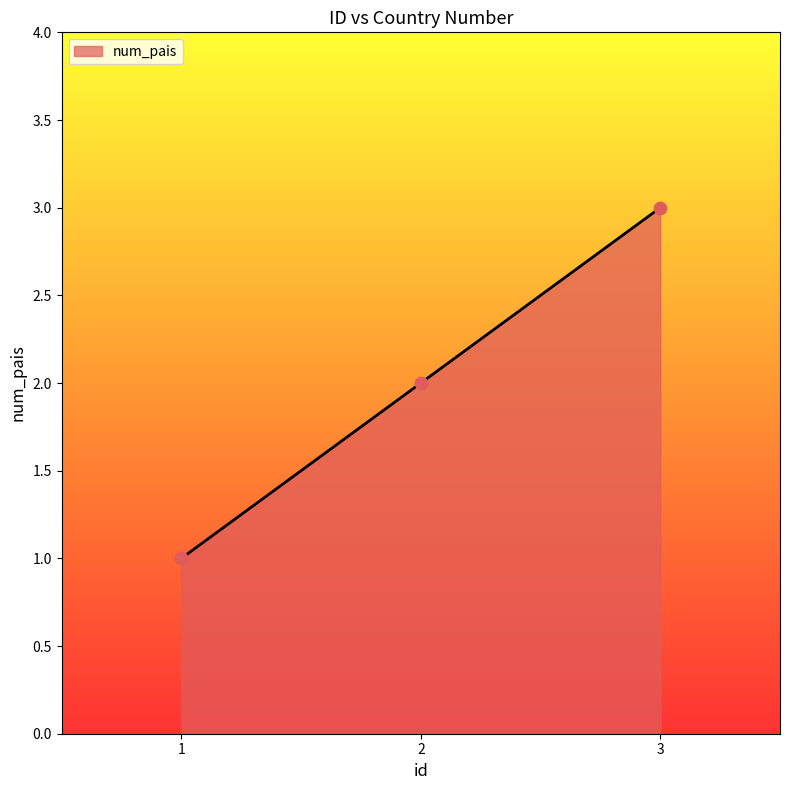

What is the change in value from 1 to 3?

+2